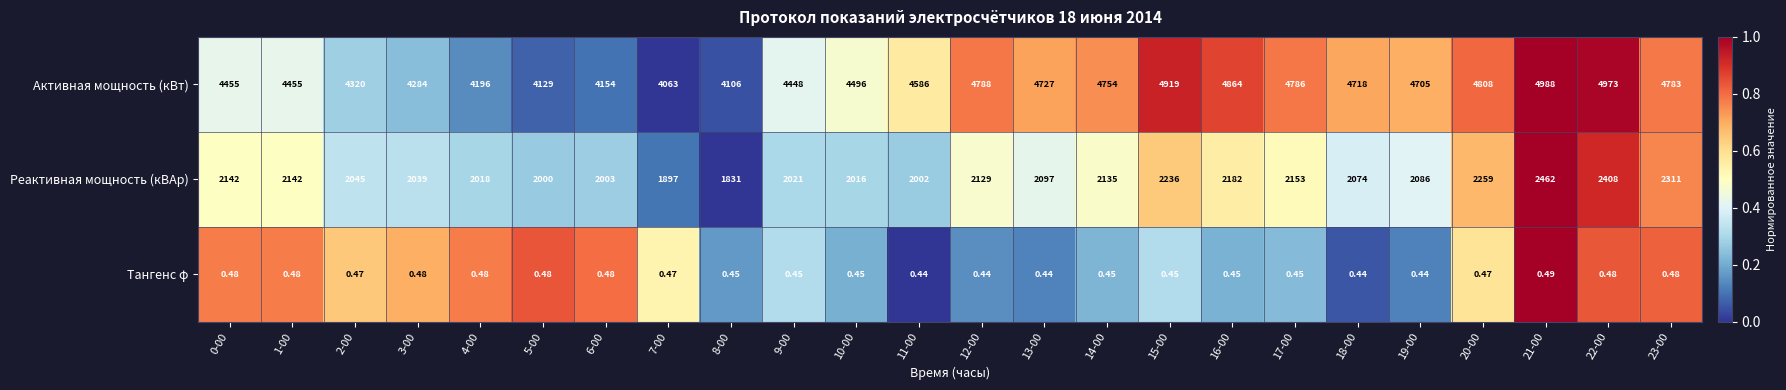

Rank the series at 13-00 from highest to lowest value.

Активная мощность (кВт), Реактивная мощность (кВАр), Тангенс φ